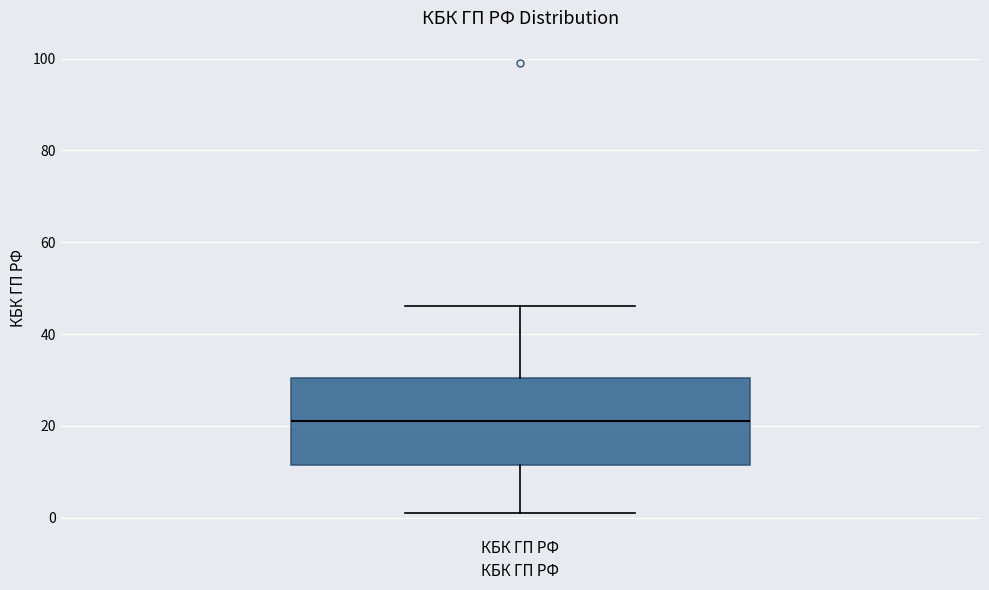

Read this box plot against the y-axis: the position of the median line, the range covered by the box, and the ends of both whiskers. The values are not printed on the chart, so give them approximately, as read against the axis.

median 22, box 12 to 30, whiskers 2 to 46